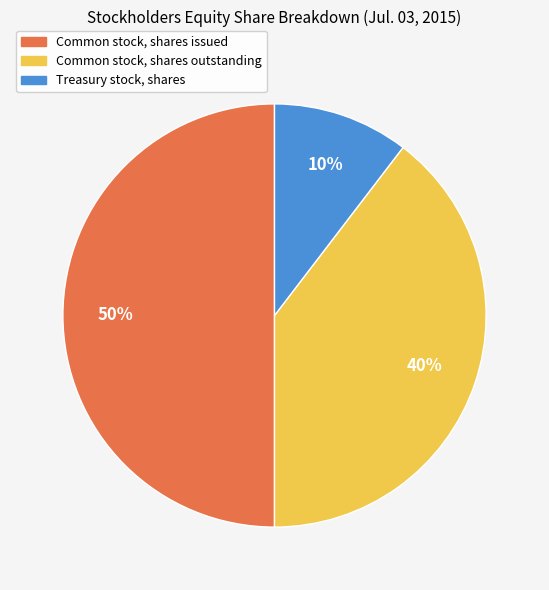

To the nearest percent, what percentage of the pie is Common stock, shares outstanding?

40%